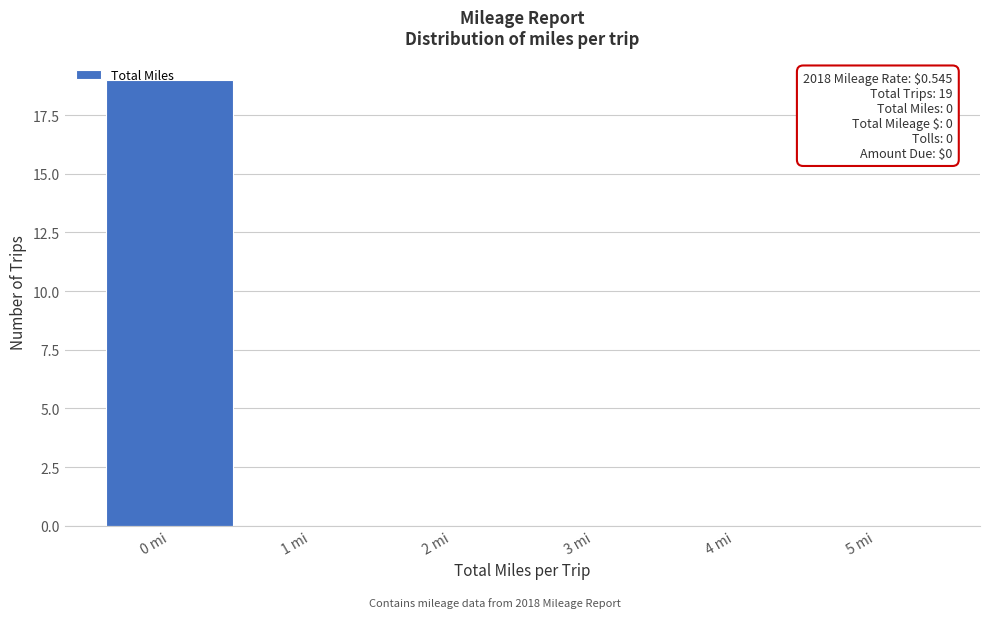

Which range on the x-axis has the tallest bar?

-0.5 to 0.5